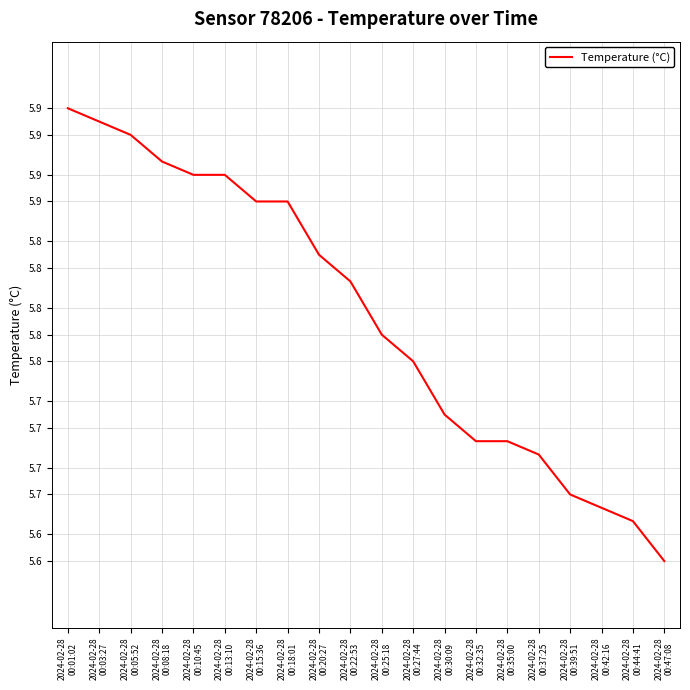

List the labels in order of value, smallest first.

2024-02-28
00:47:08, 2024-02-28
00:44:41, 2024-02-28
00:42:16, 2024-02-28
00:39:51, 2024-02-28
00:37:25, 2024-02-28
00:32:35, 2024-02-28
00:35:00, 2024-02-28
00:30:09, 2024-02-28
00:27:44, 2024-02-28
00:25:18, 2024-02-28
00:22:53, 2024-02-28
00:20:27, 2024-02-28
00:15:36, 2024-02-28
00:18:01, 2024-02-28
00:10:45, 2024-02-28
00:13:10, 2024-02-28
00:08:18, 2024-02-28
00:05:52, 2024-02-28
00:03:27, 2024-02-28
00:01:02